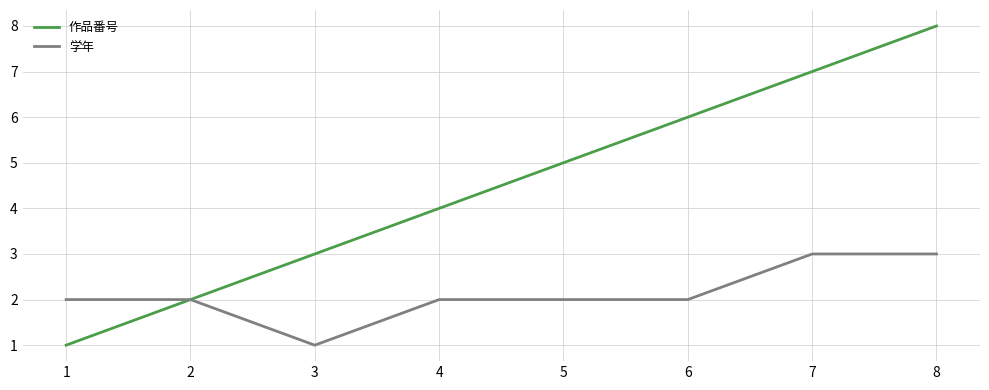

How many categories are shown in the chart?

8